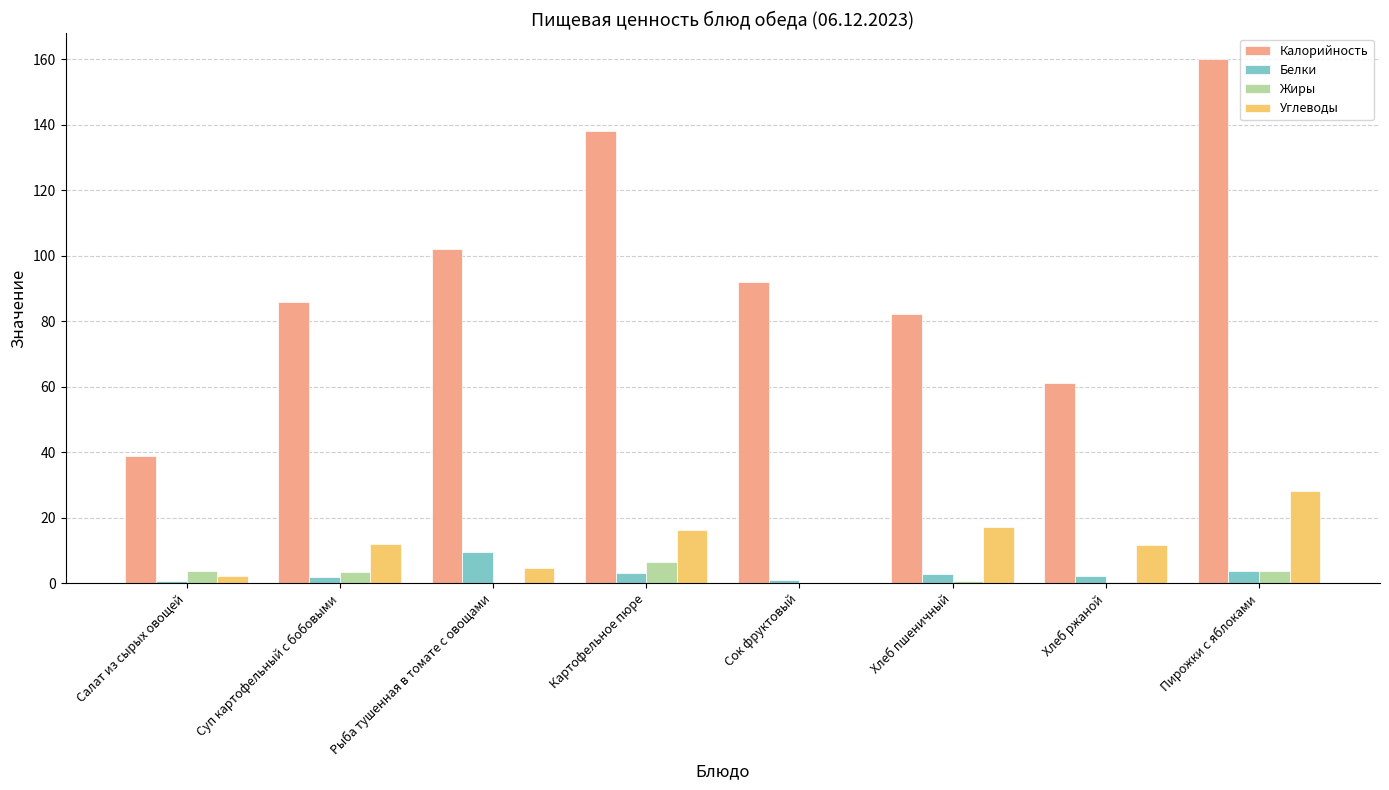

At which category is the sum across all series the highest?

Пирожки с яблоками